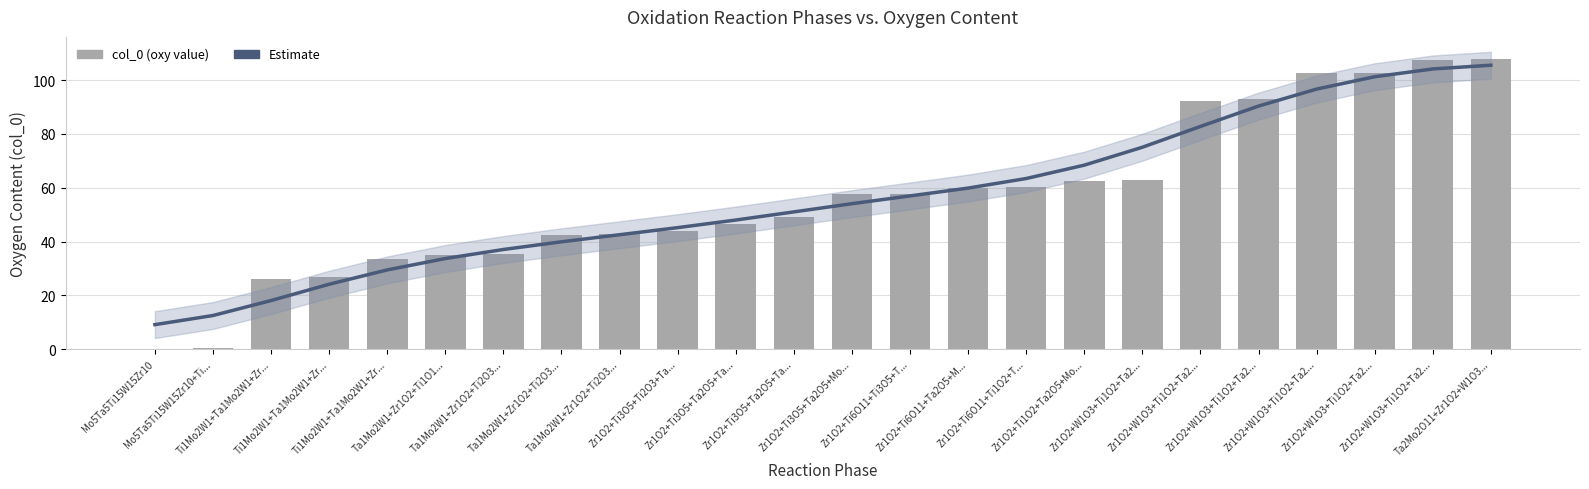

List the series in order of their peak value, highest first.

col_0, Estimate